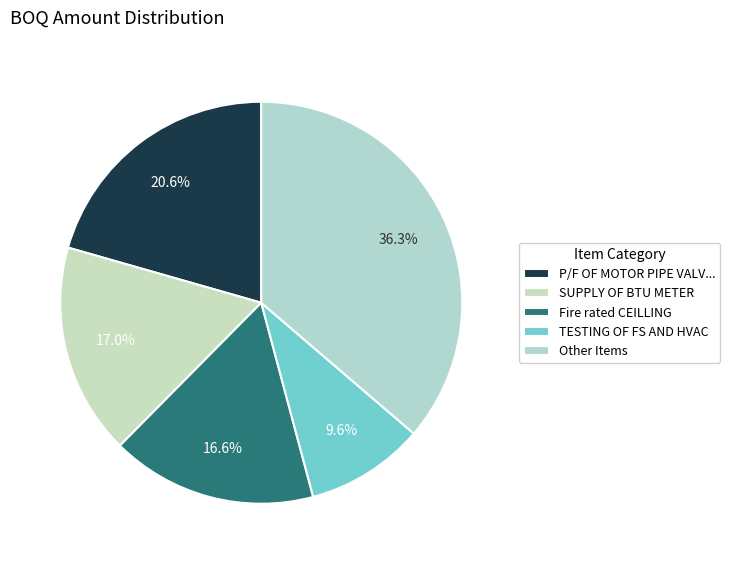

How many segments does this pie chart have?

5